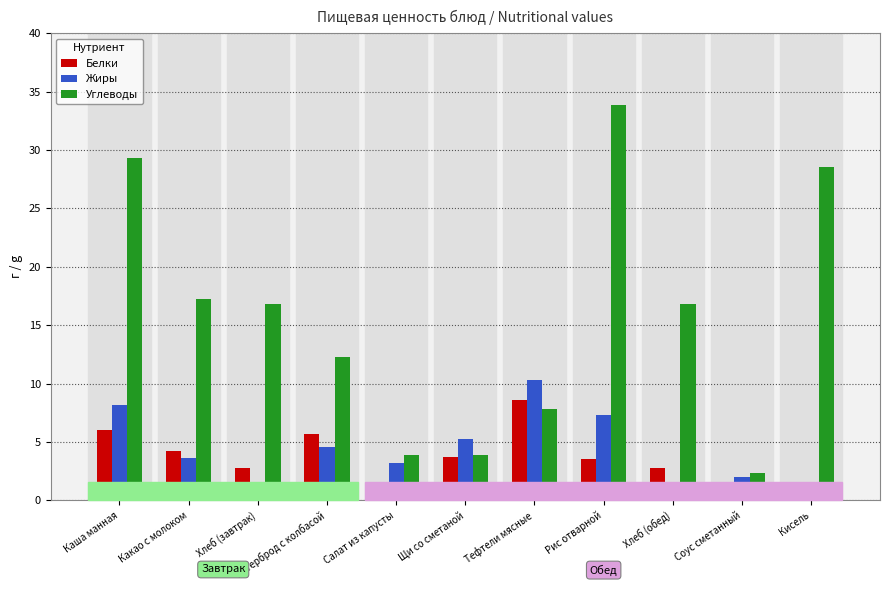

How many groups of bars are there?

11